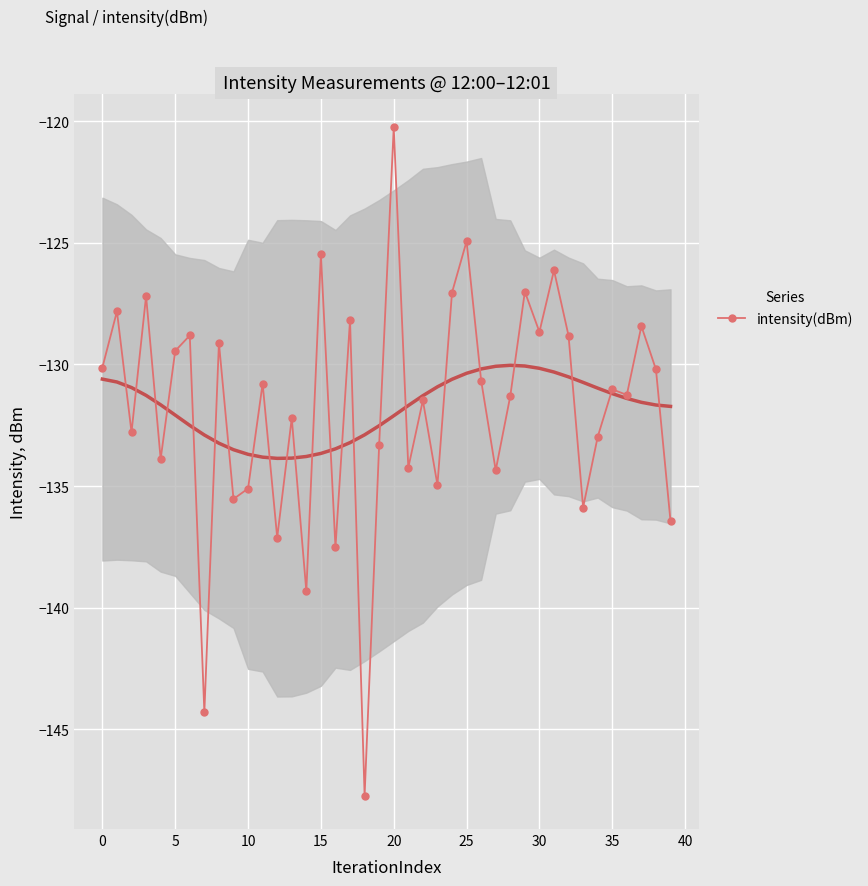

Is it true that intensity(dBm) equals -124.9 at 25?

True